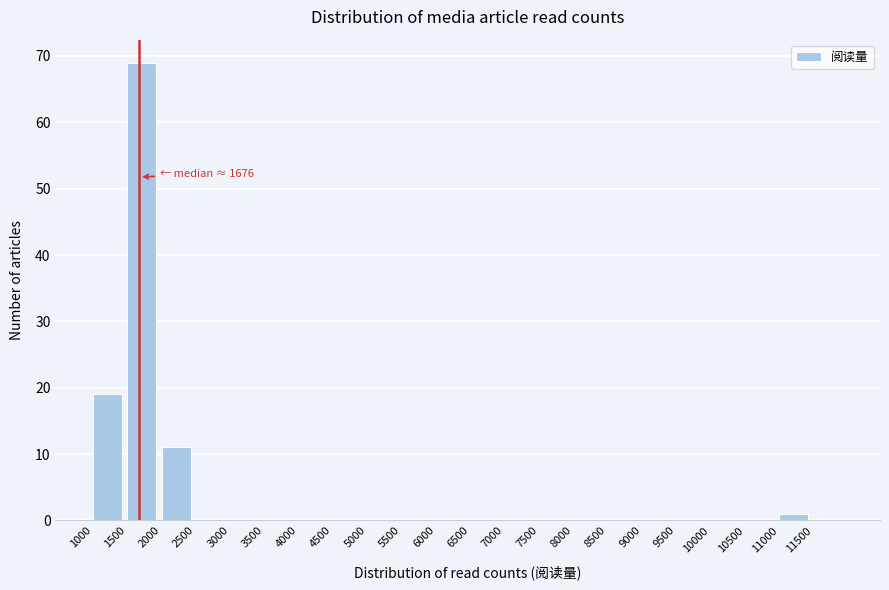

Which range on the x-axis has the tallest bar?

1500 to 2000